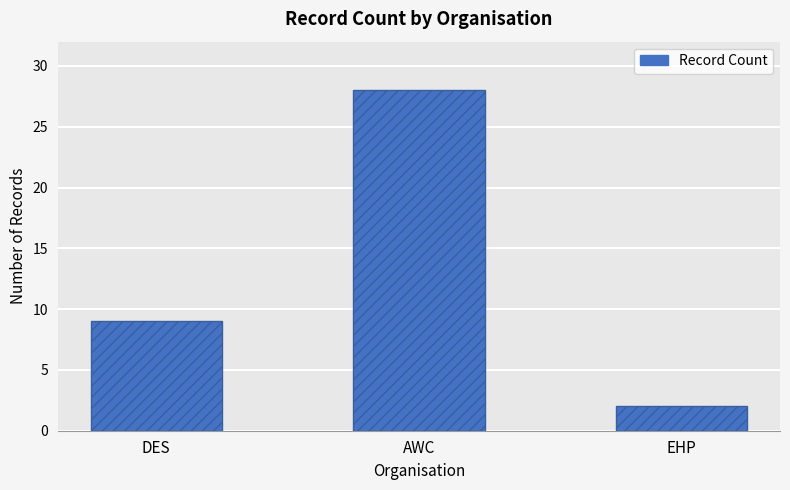

At which label is the value closest to 15?

DES